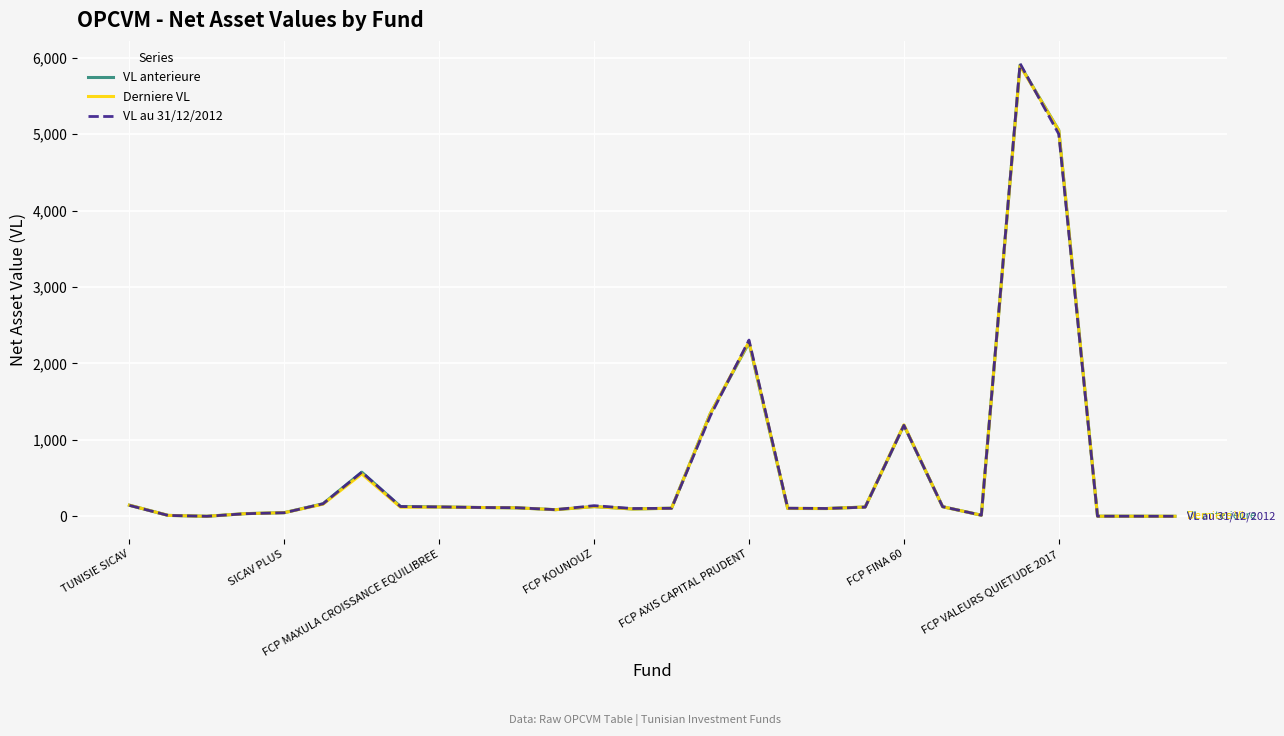

List the series in order of their overall mean, lowest first.

Derniere VL, VL au 31/12/2012, VL anterieure